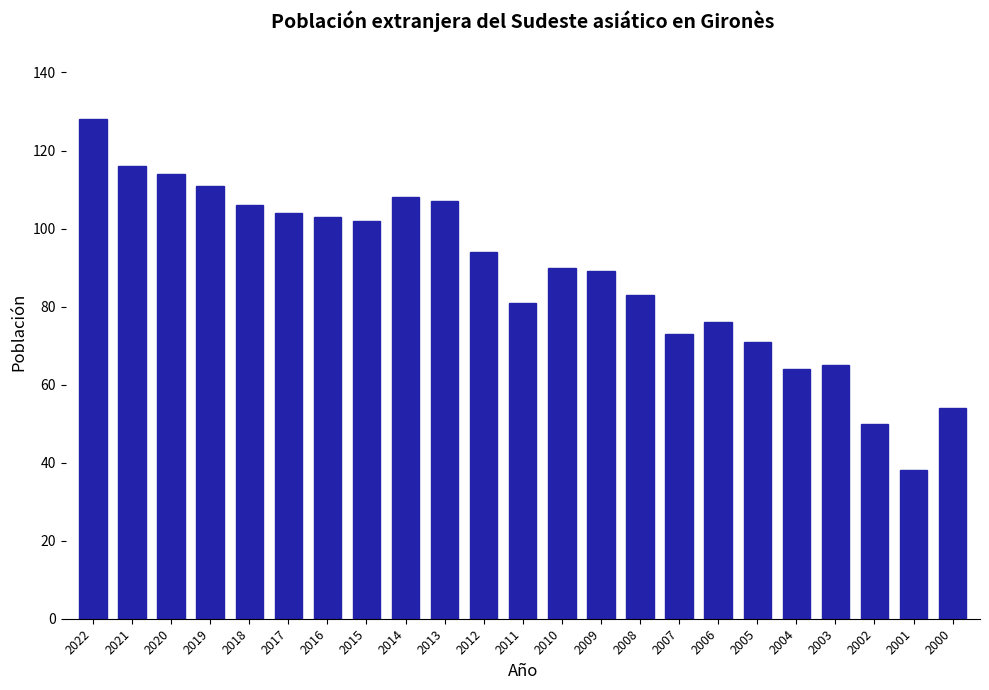

How many categories are shown in the chart?

23